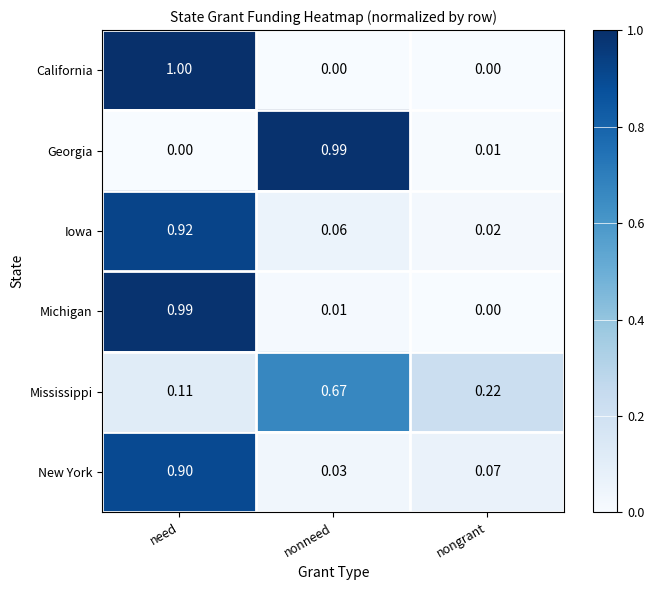

Which series has the widest spread of values?

California